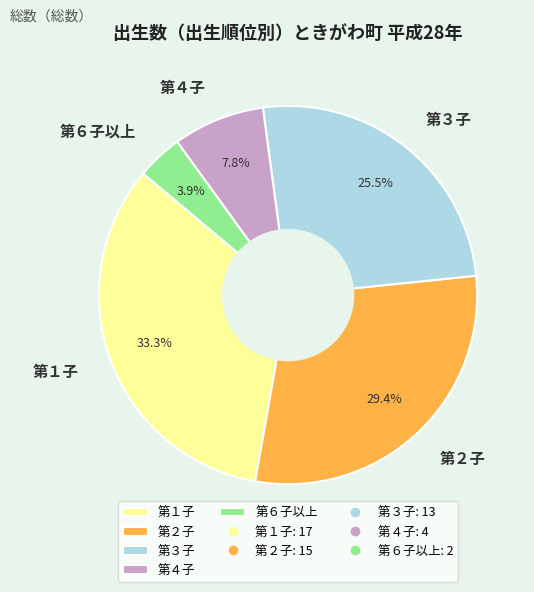

Is there a majority slice in this chart?

No